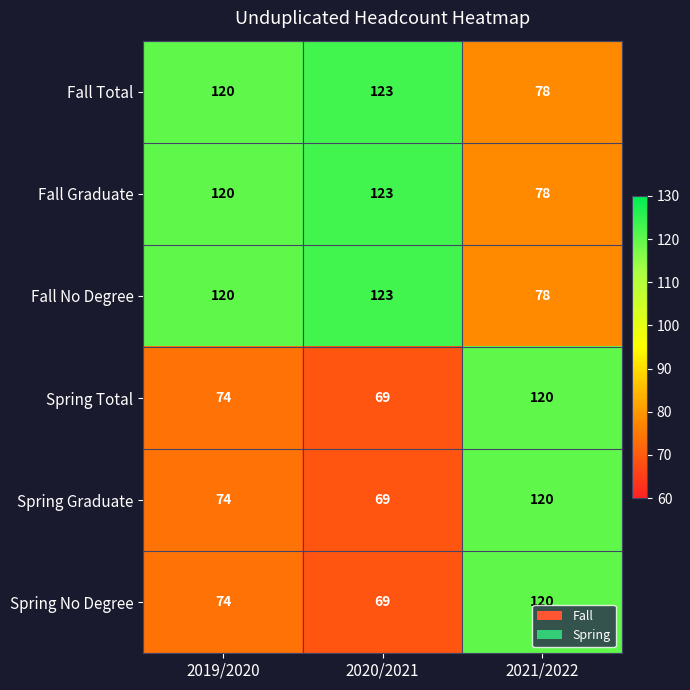

How many distinct data groups are displayed?

6